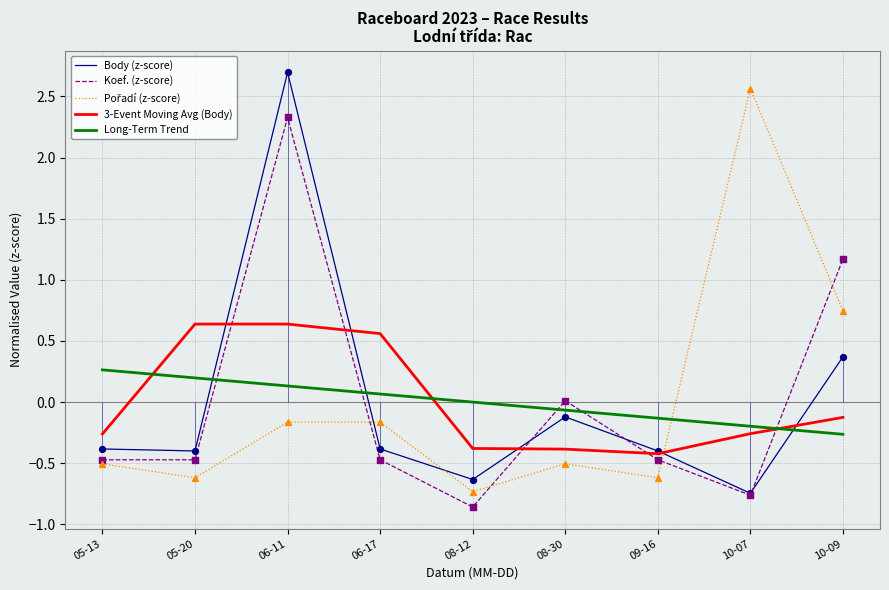

Which series has the widest spread of Y values?

Body (z-score)